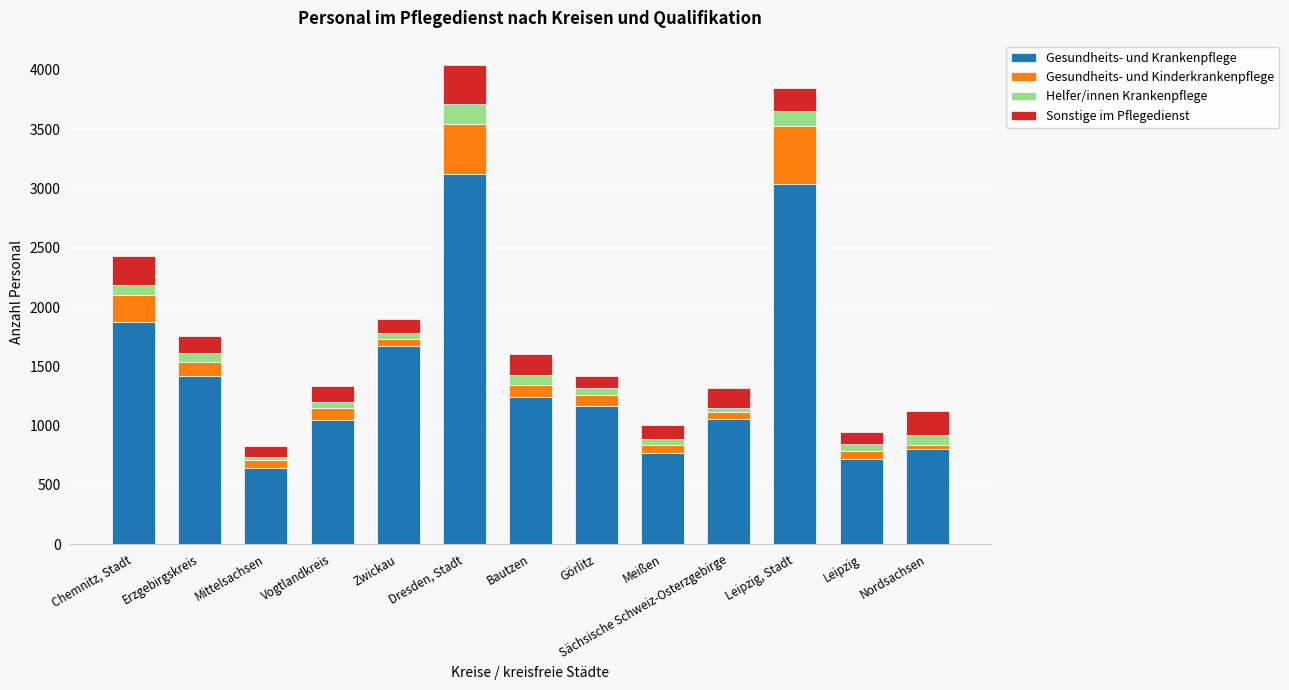

At which label does Gesundheits- und Krankenpflege reach its peak?

Dresden, Stadt